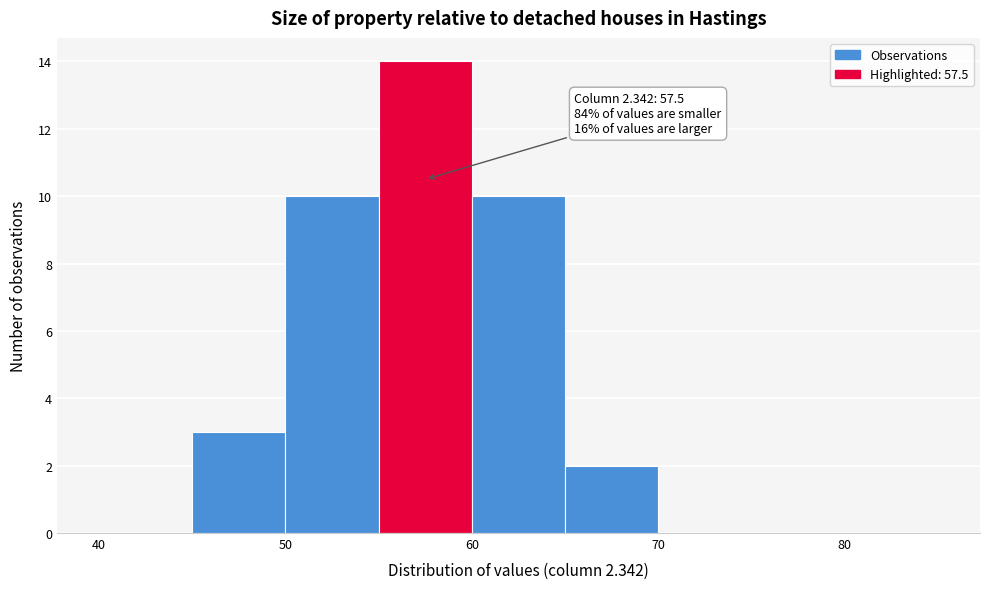

Which range on the x-axis has the tallest bar?

55 to 60